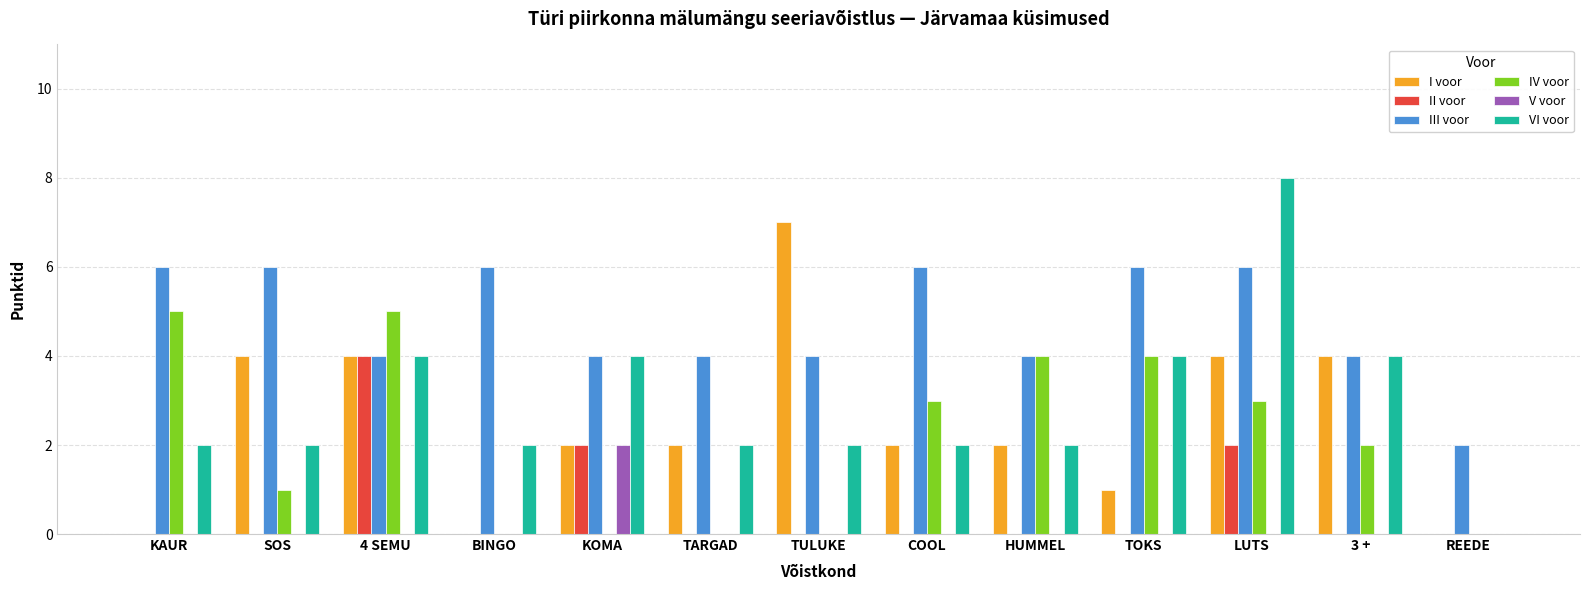

What is the maximum value for III voor?

6